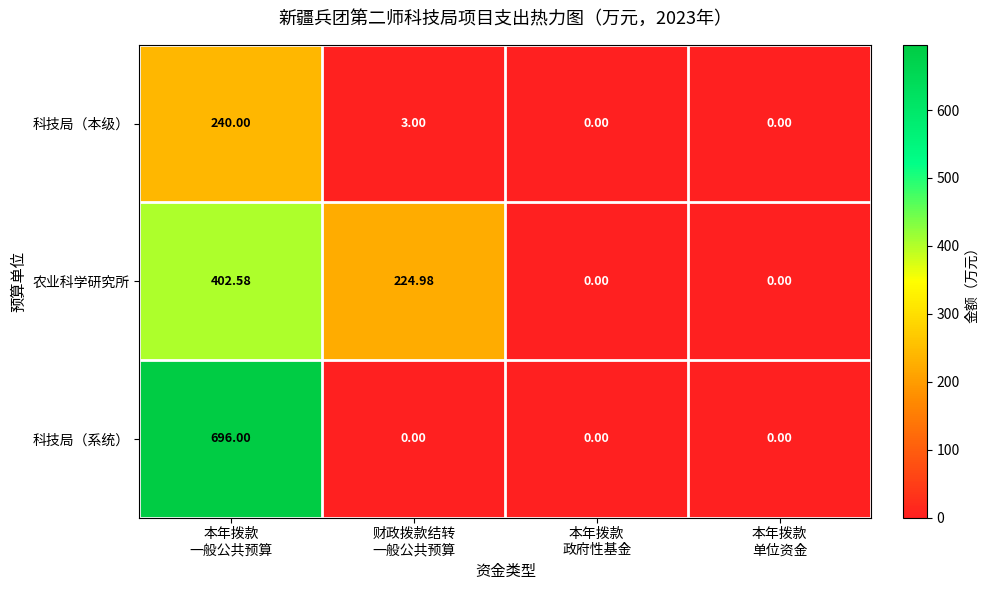

Which series has the widest spread of values?

科技局（系统）